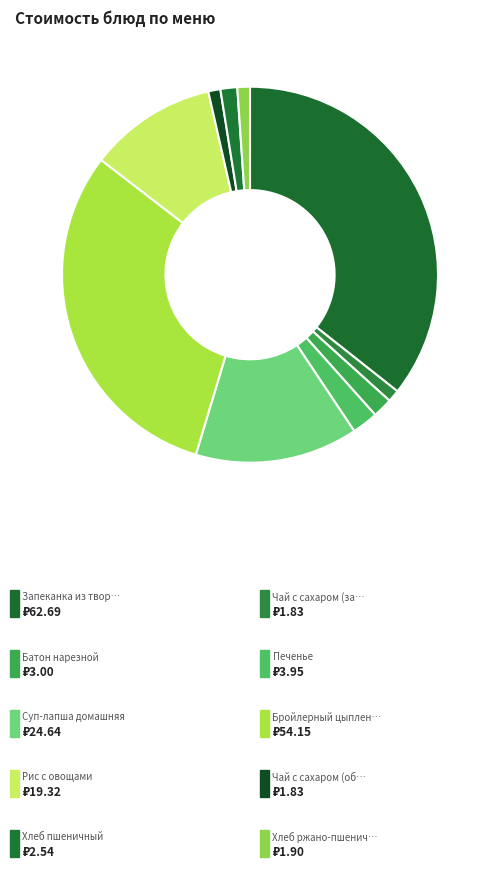

Count the number of slices in the pie.

10